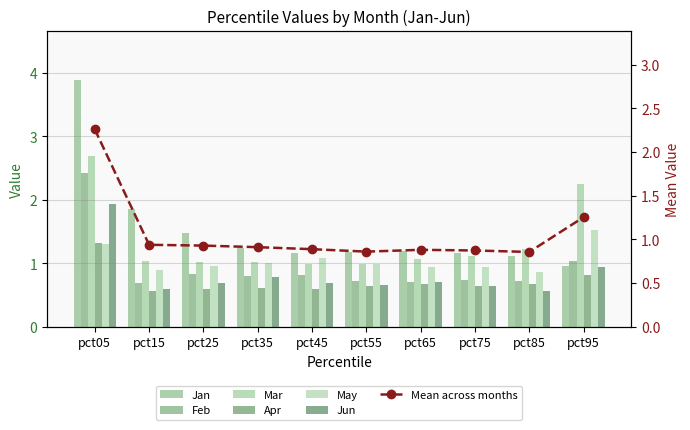

List the series in order of their peak value, lowest first.

Apr, May, Jun, Feb, Mar, Jan